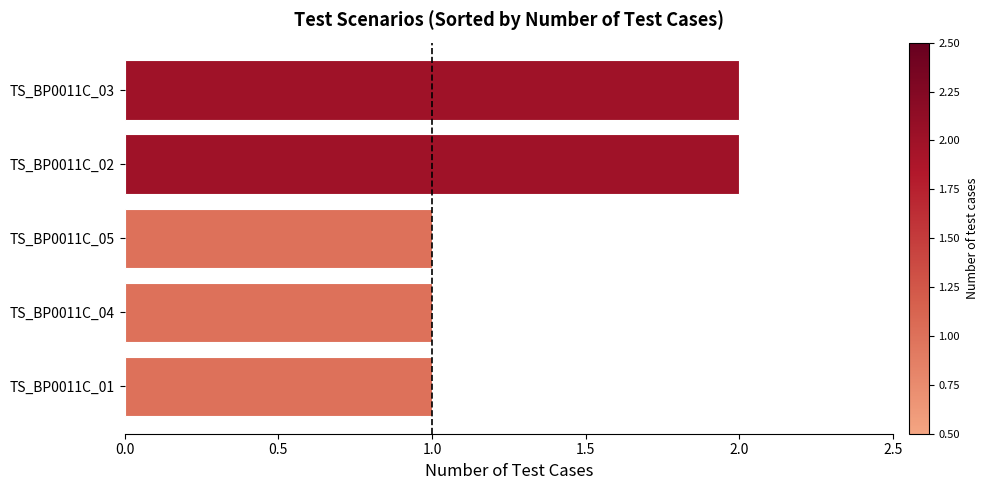

What is the change in value from TS_BP0011C_01 to TS_BP0011C_02?

+1